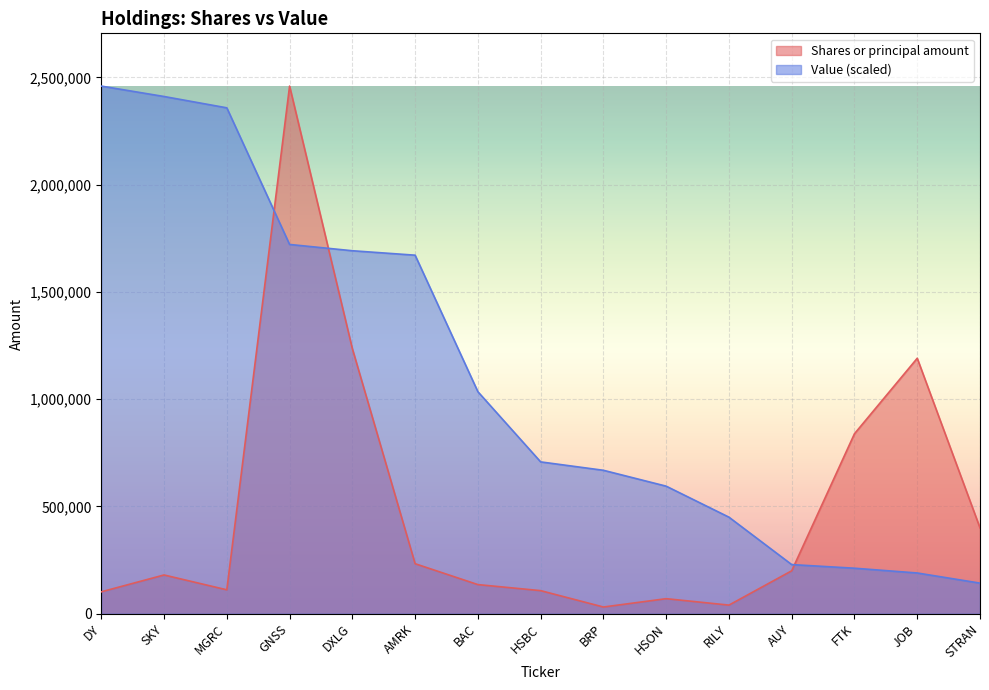

How many intersections are there between Value and Shares or principal amount?

3